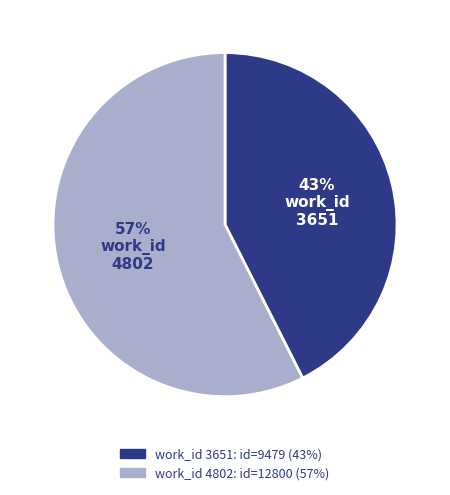

Is there a majority slice in this chart?

Yes